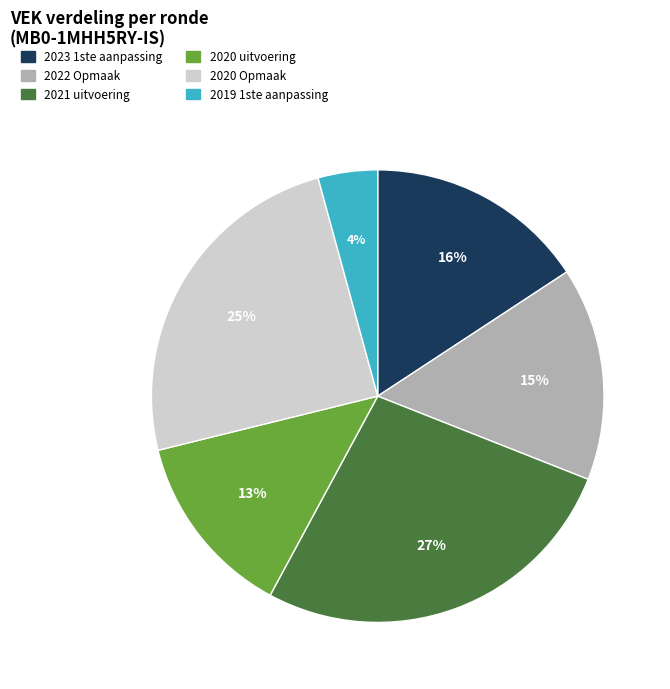

Which category has the smallest portion of the pie?

2019 1ste aanpassing